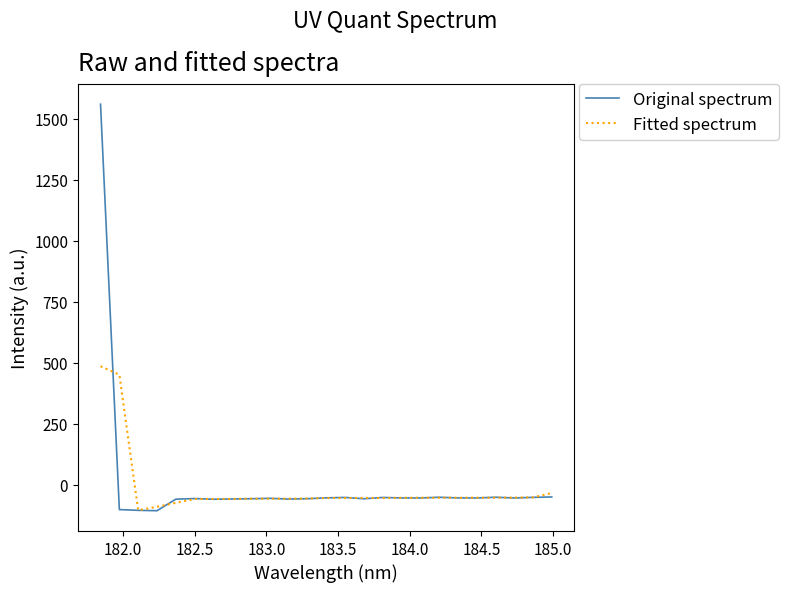

Which series has the widest spread of values?

Original spectrum